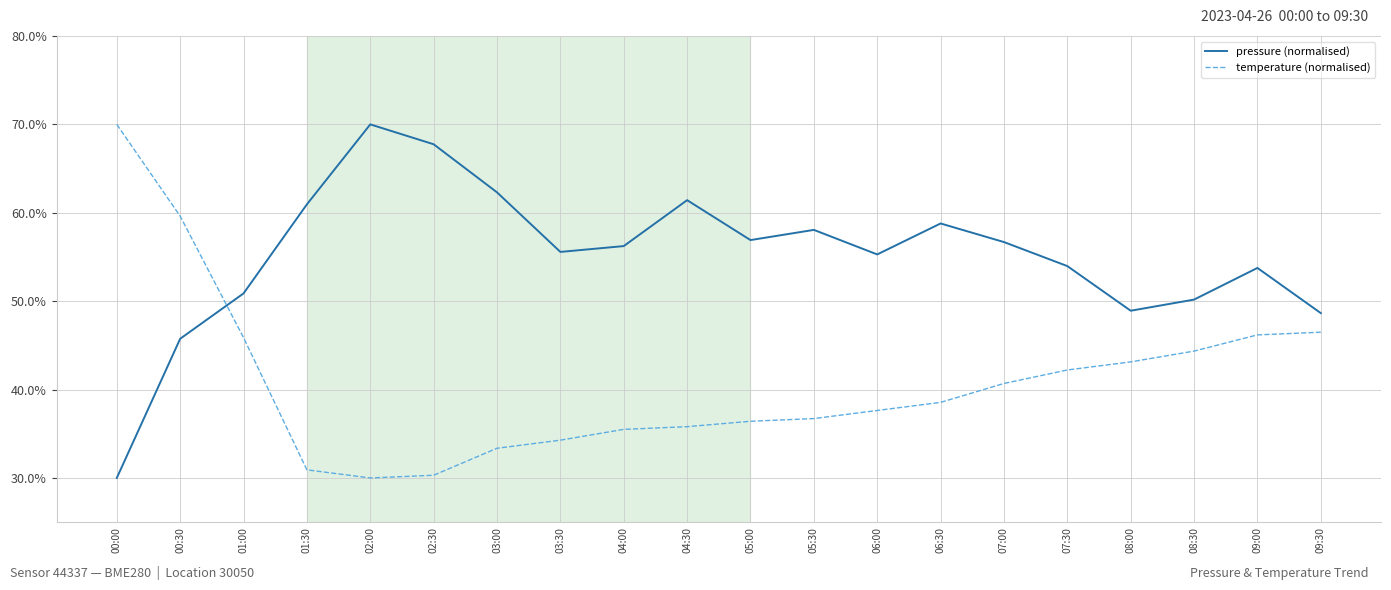

After their last crossing, which series has the higher values: pressure (normalised) or temperature (normalised)?

pressure (normalised)